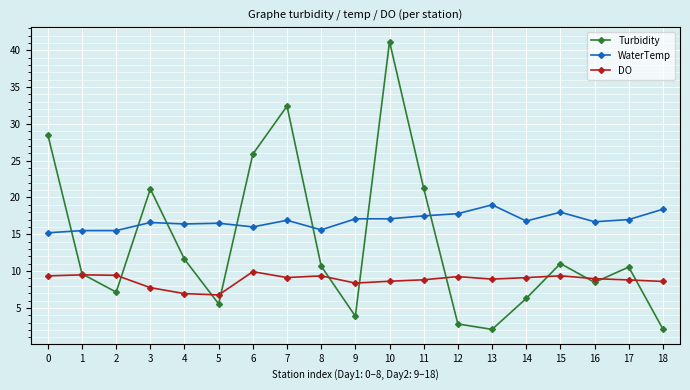

How many data points in DO are less than 8?

3